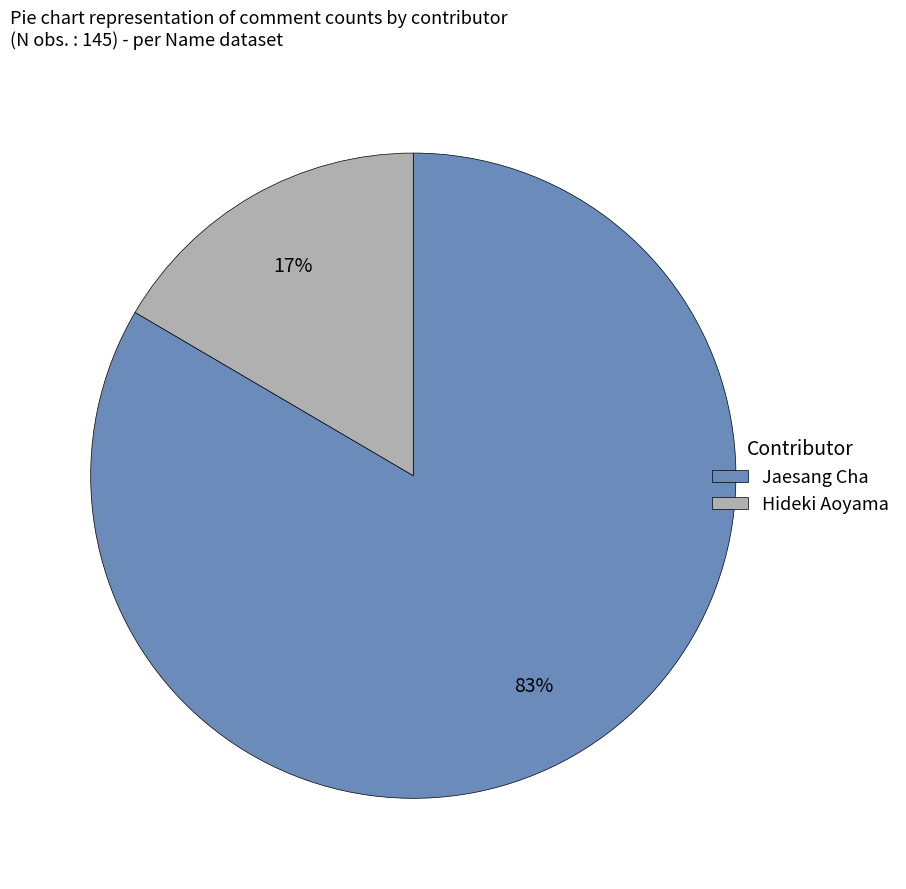

What is the majority slice?

Jaesang Cha